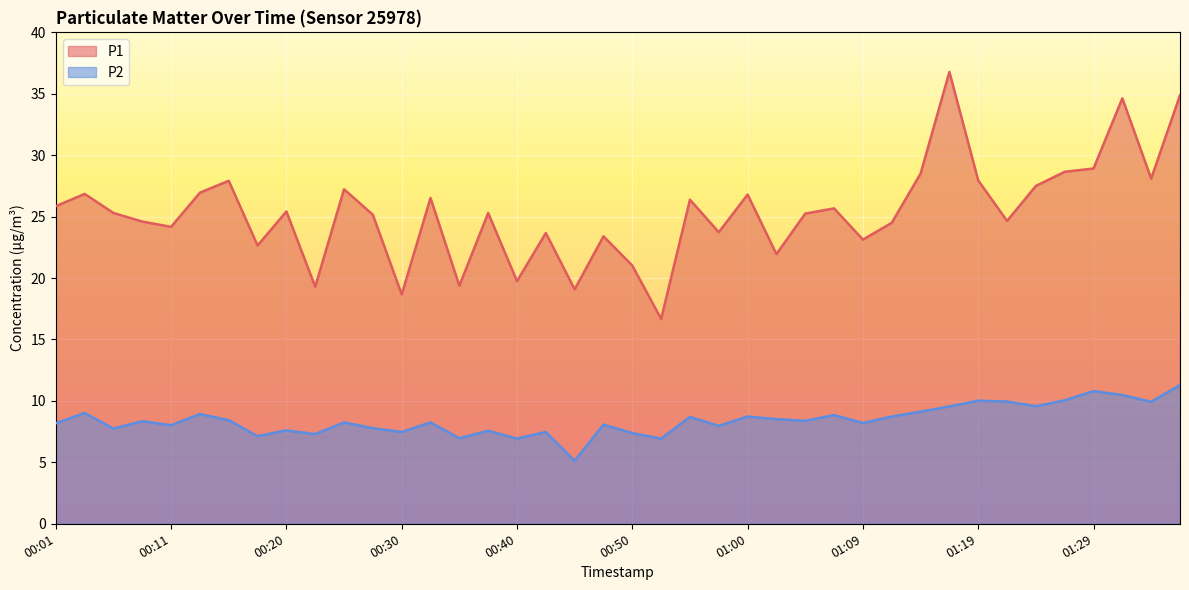

How many categories are shown in the chart?

40